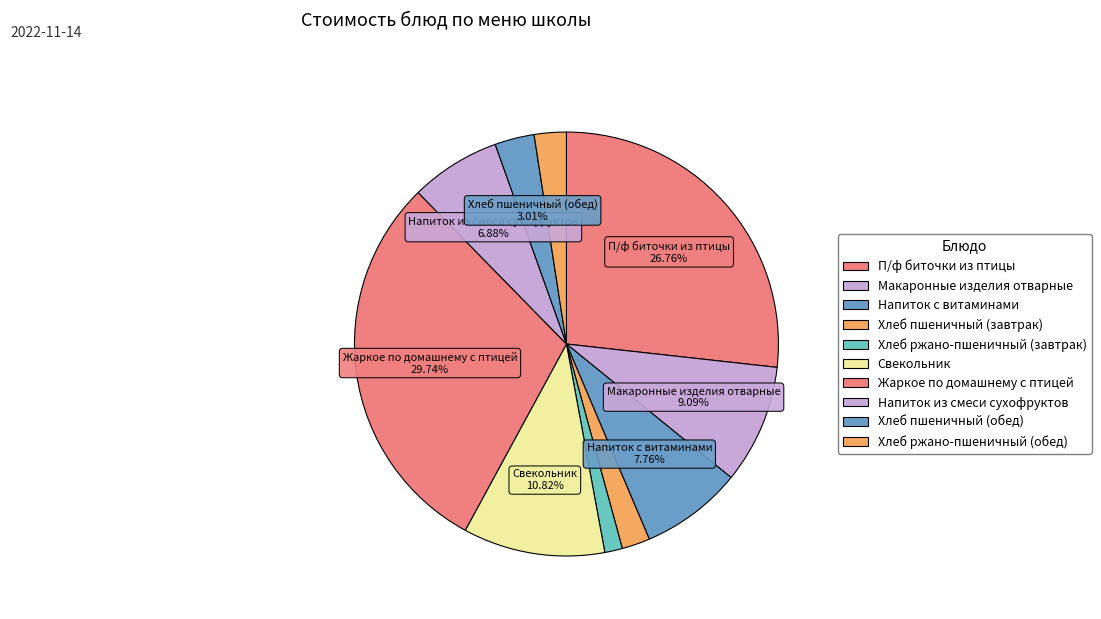

To the nearest percent, what is the combined percentage of Макаронные изделия отварные and Хлеб пшеничный (завтрак)?

11%